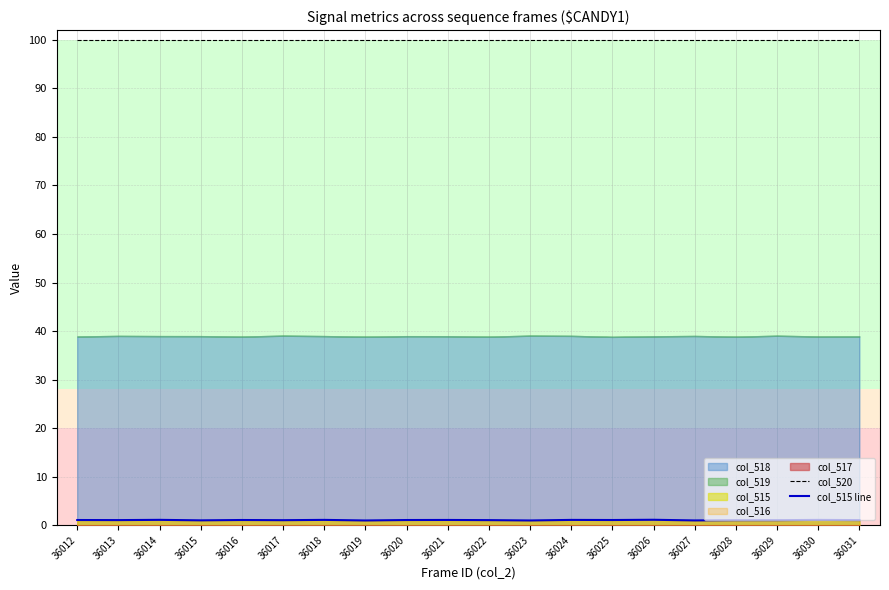

True or false: col_520 and col_515 line intersect in this chart.

False